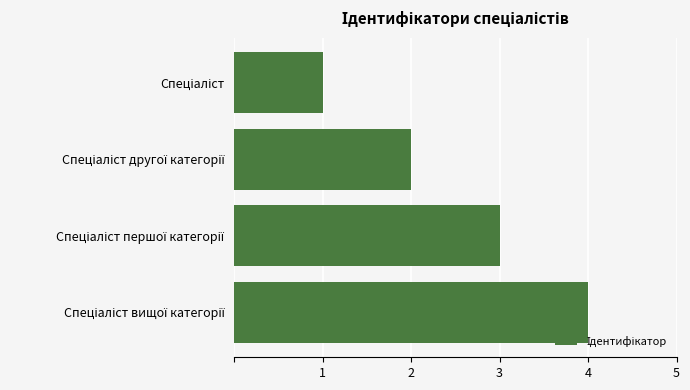

What is the difference between the maximum and minimum values?

3